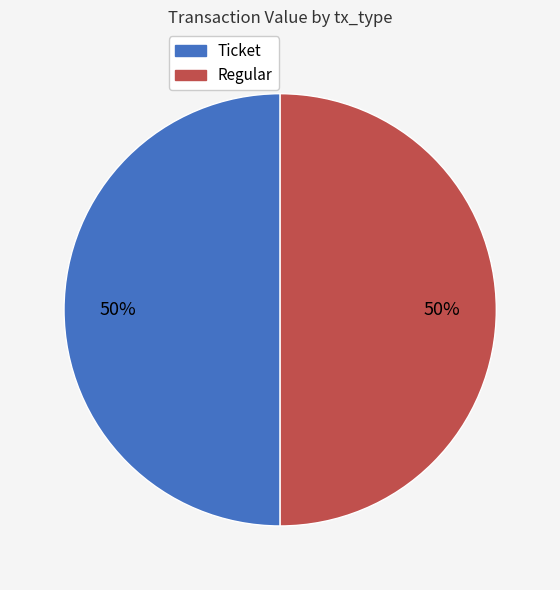

To the nearest percent, what is the average slice percentage?

50%